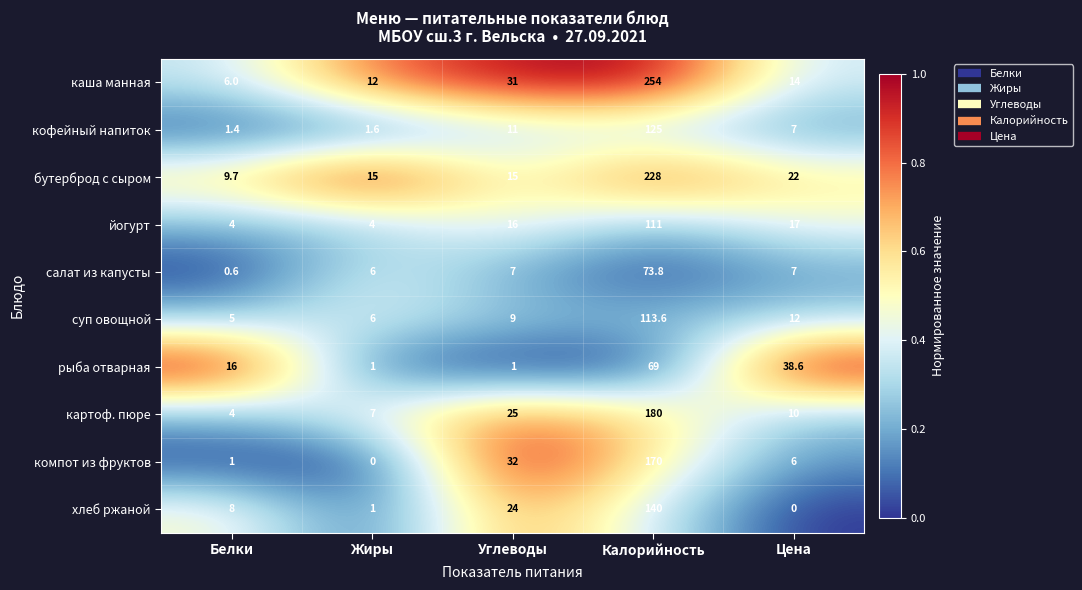

What is the sum of all салат из капусты values?

94.4